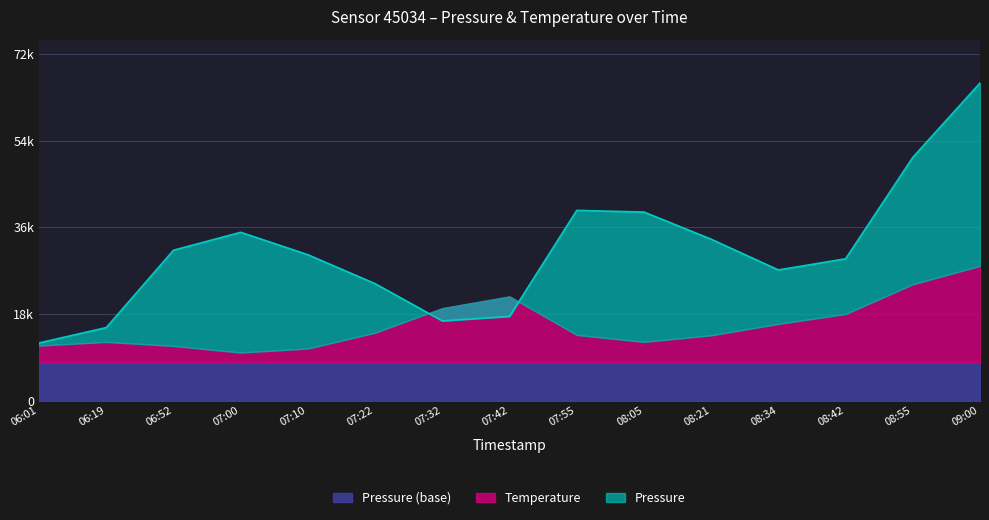

True or false: the data has more than 2 interior local peaks.

False